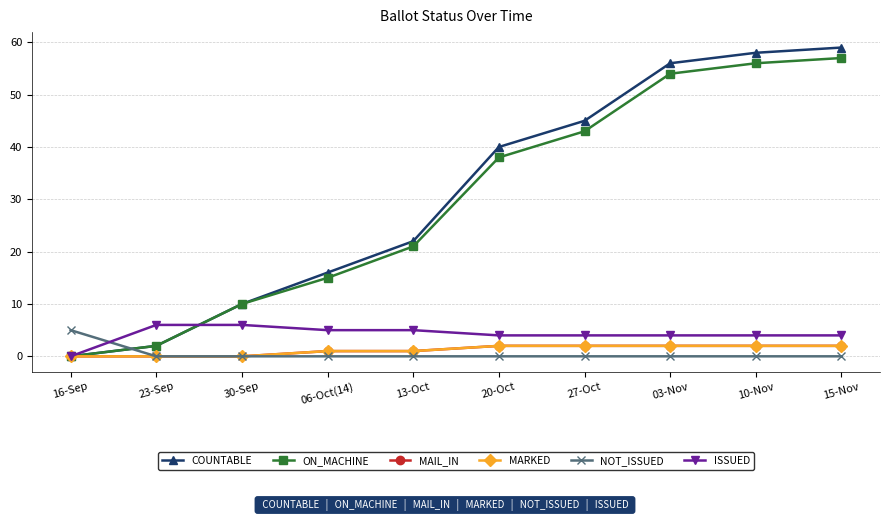

What are all the series names shown in the legend?

COUNTABLE, ON_MACHINE, MAIL_IN, MARKED, NOT_ISSUED, ISSUED